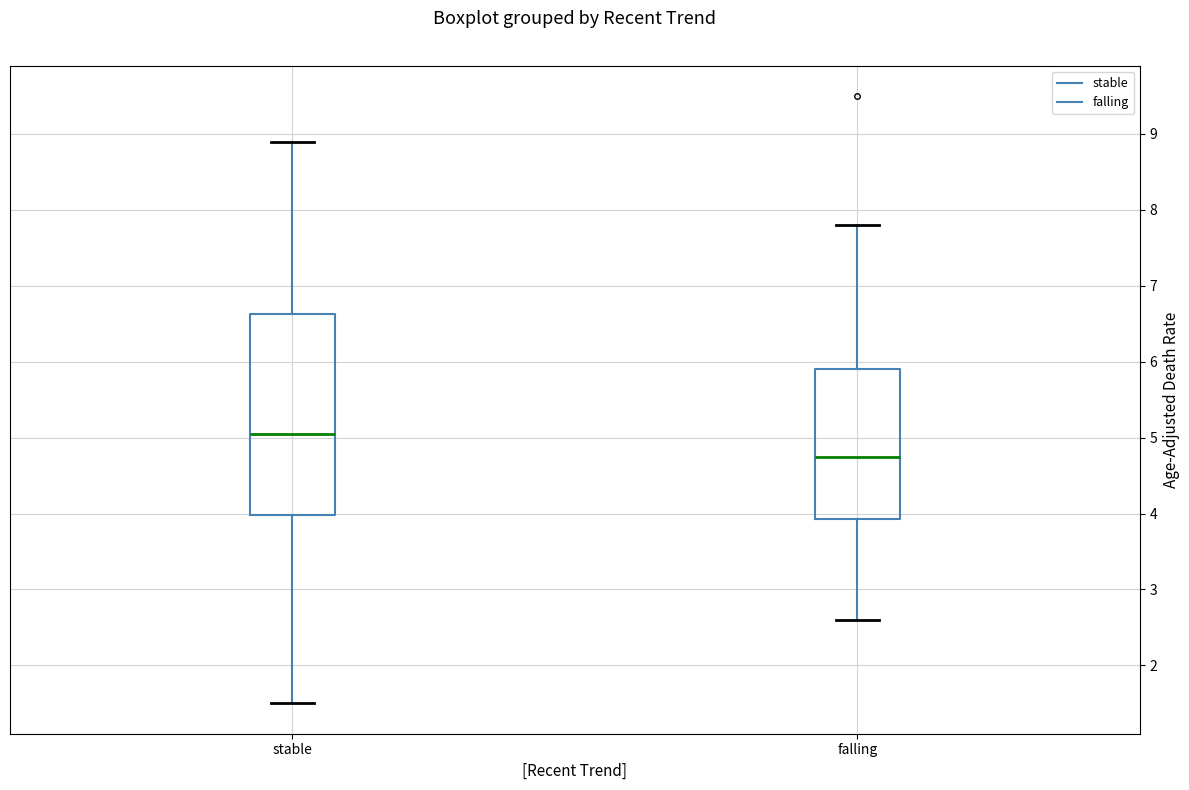

Which box has the highest median line?

stable